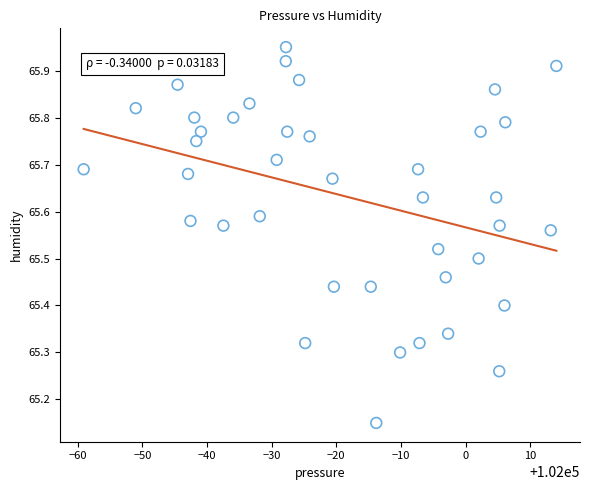

What is the range of Y values (max minus min)?

0.8